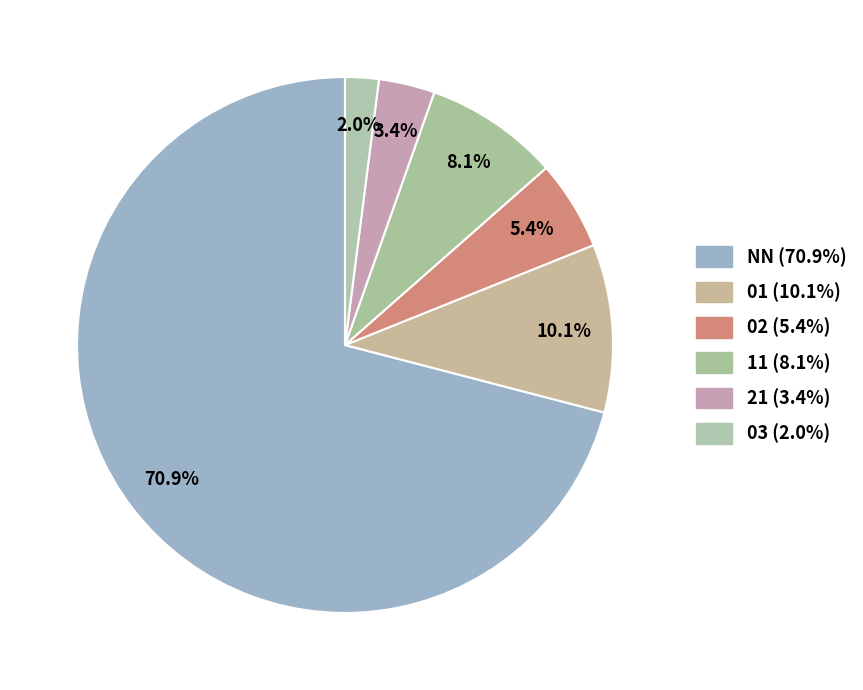

Which slice represents more than half of the pie?

NN